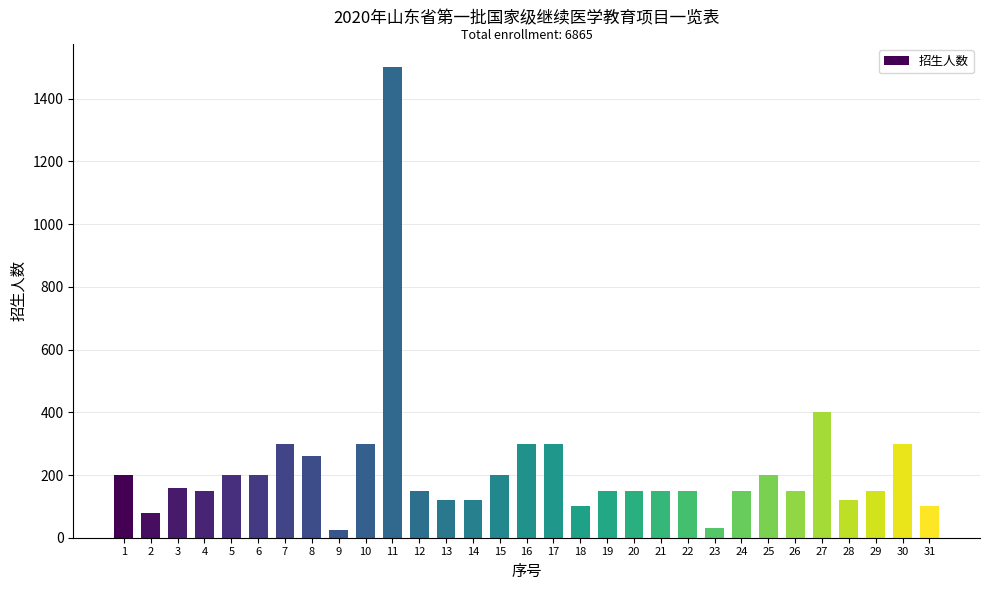

Is it true that the value at 7 is 406?

False